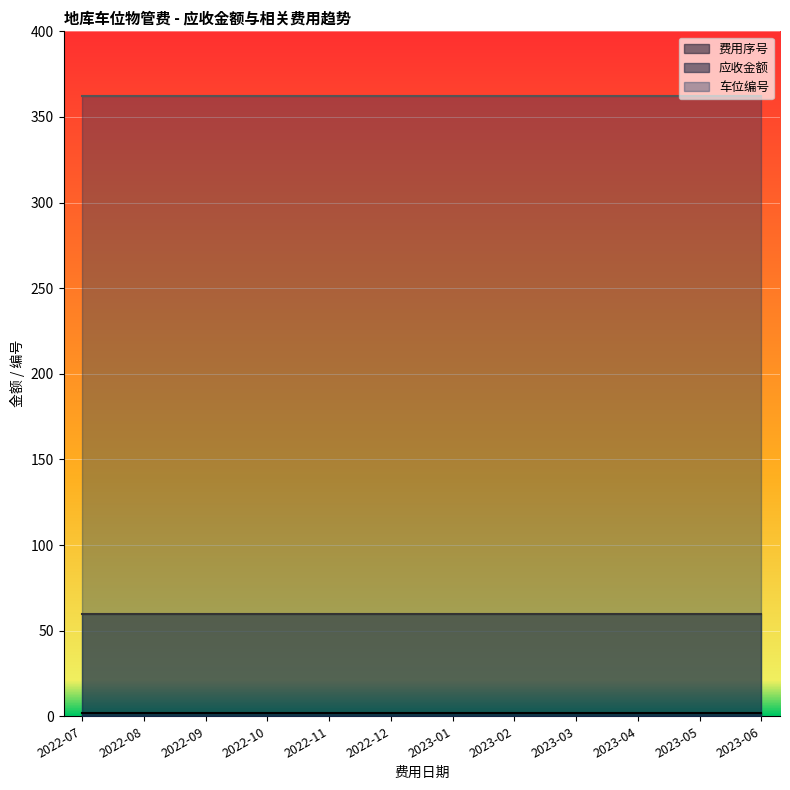

Which series changed the most between 2022-08 and 2022-12?

费用序号